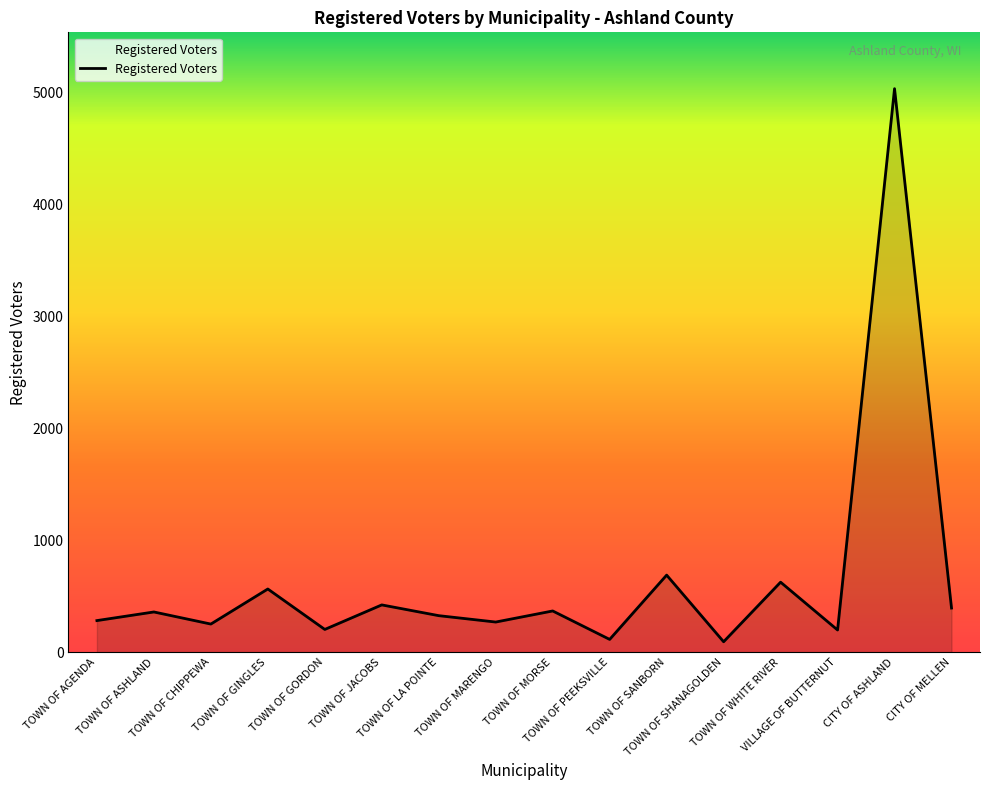

How many interior local peaks (higher than both neighbors) does the data have?

7